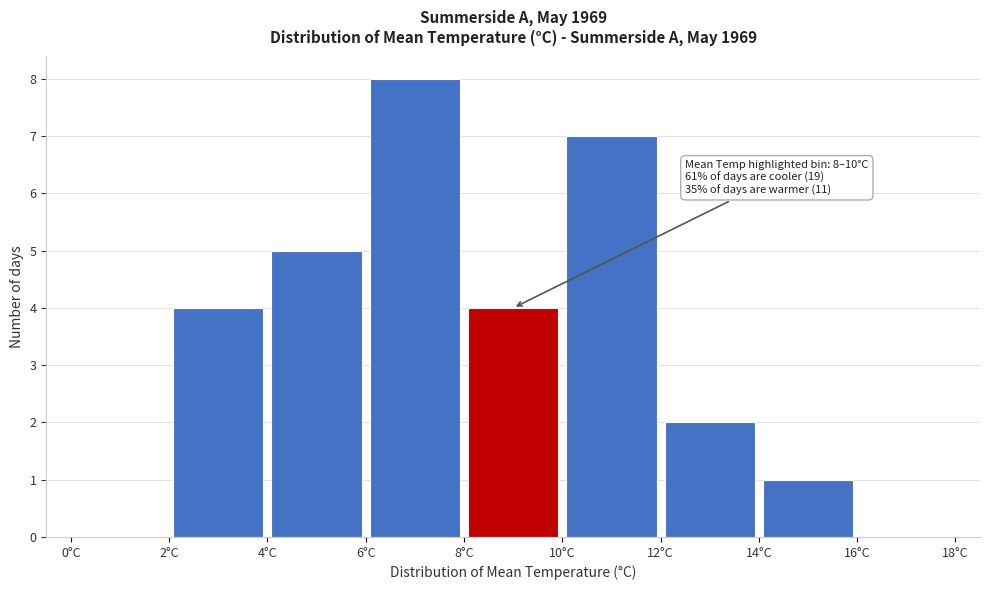

Which range on the x-axis has the tallest bar?

6 to 8